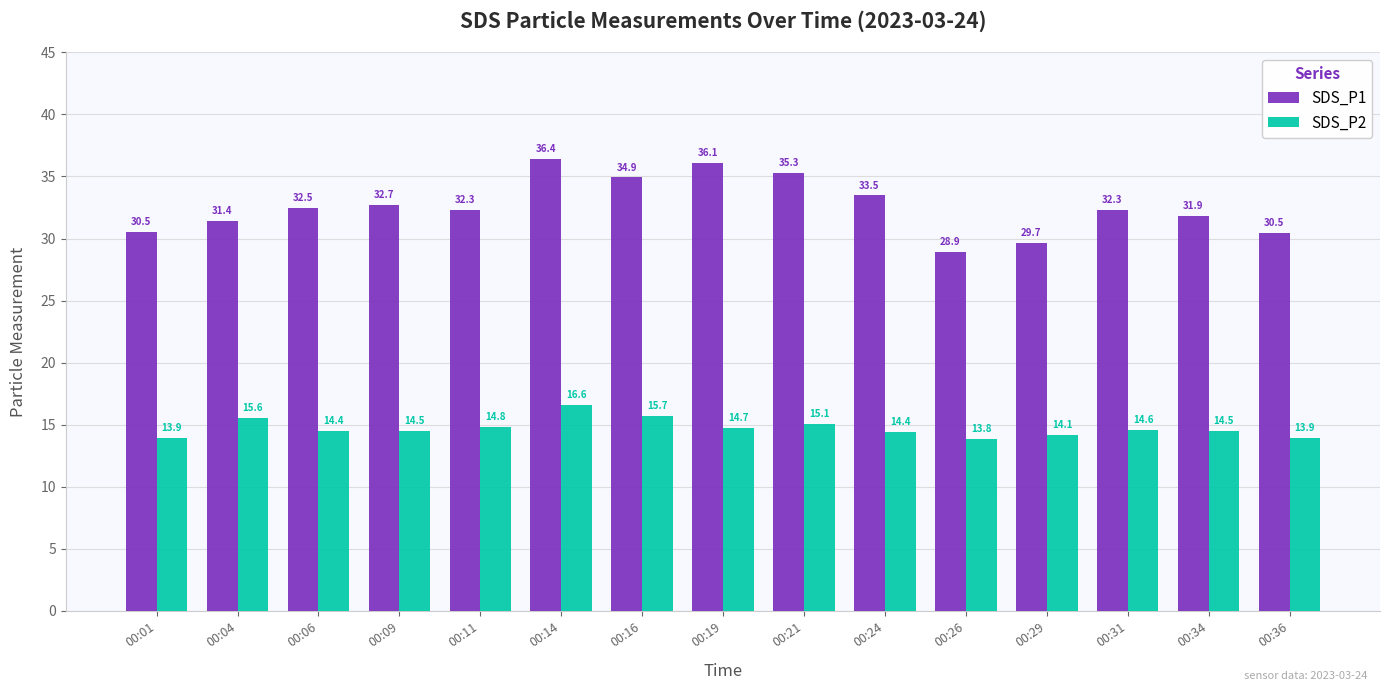

Is it true that SDS_P1 equals 36.1 at 00:19?

True